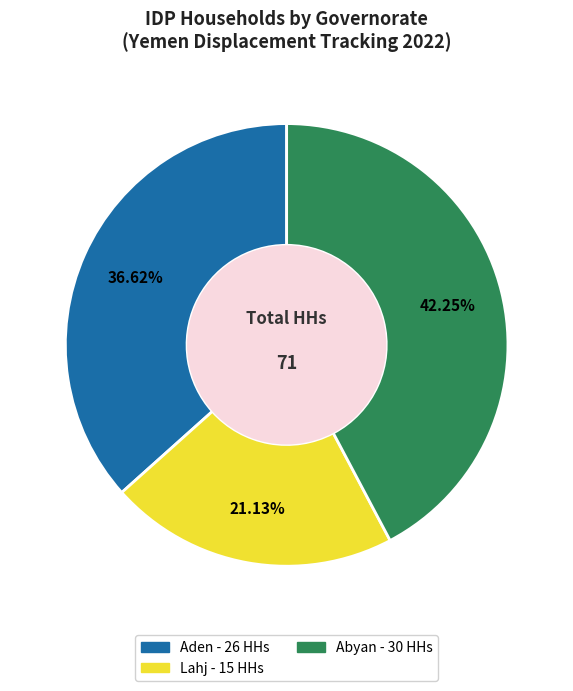

Does any single category account for the majority?

No